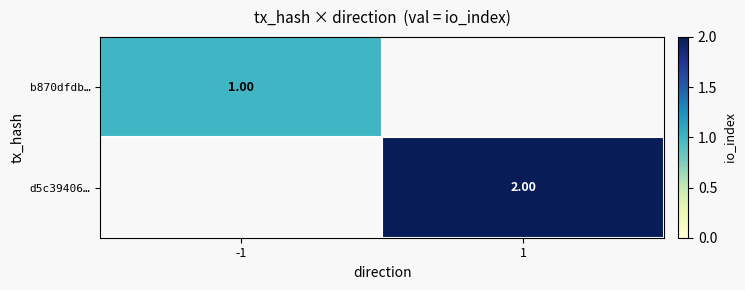

Which series has the largest range (max minus min)?

b870dfdb…